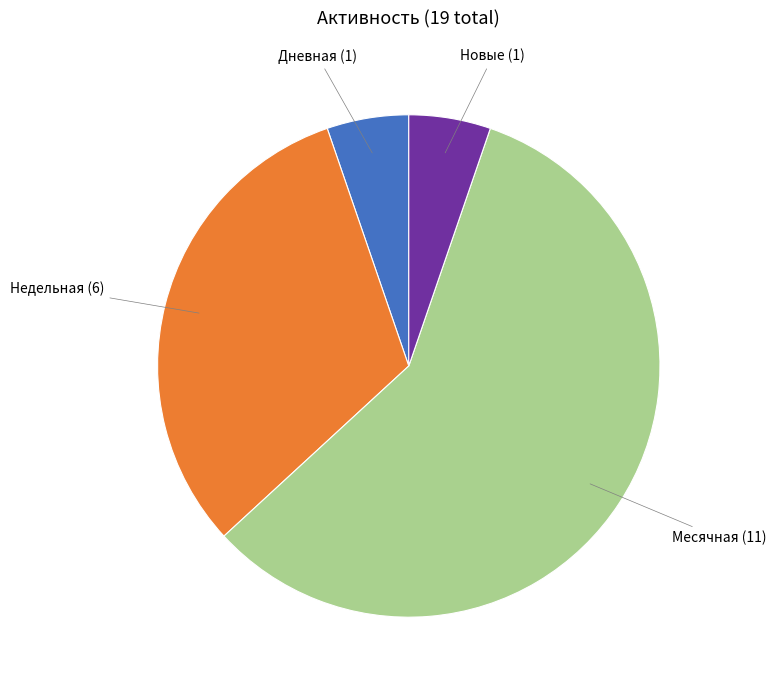

Is there a majority slice in this chart?

Yes